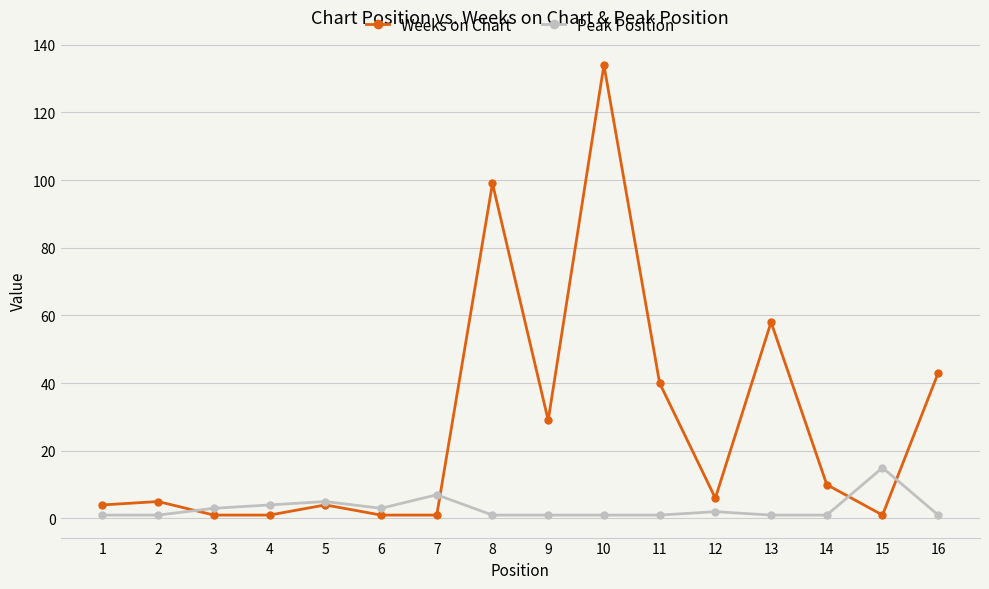

At which category is the sum across all series the highest?

10